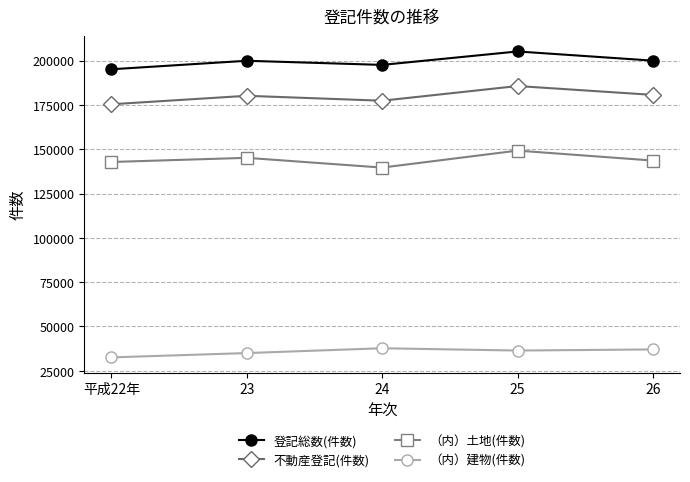

True or false: 登記総数(件数) and 不動産登記(件数) cross at least once.

False